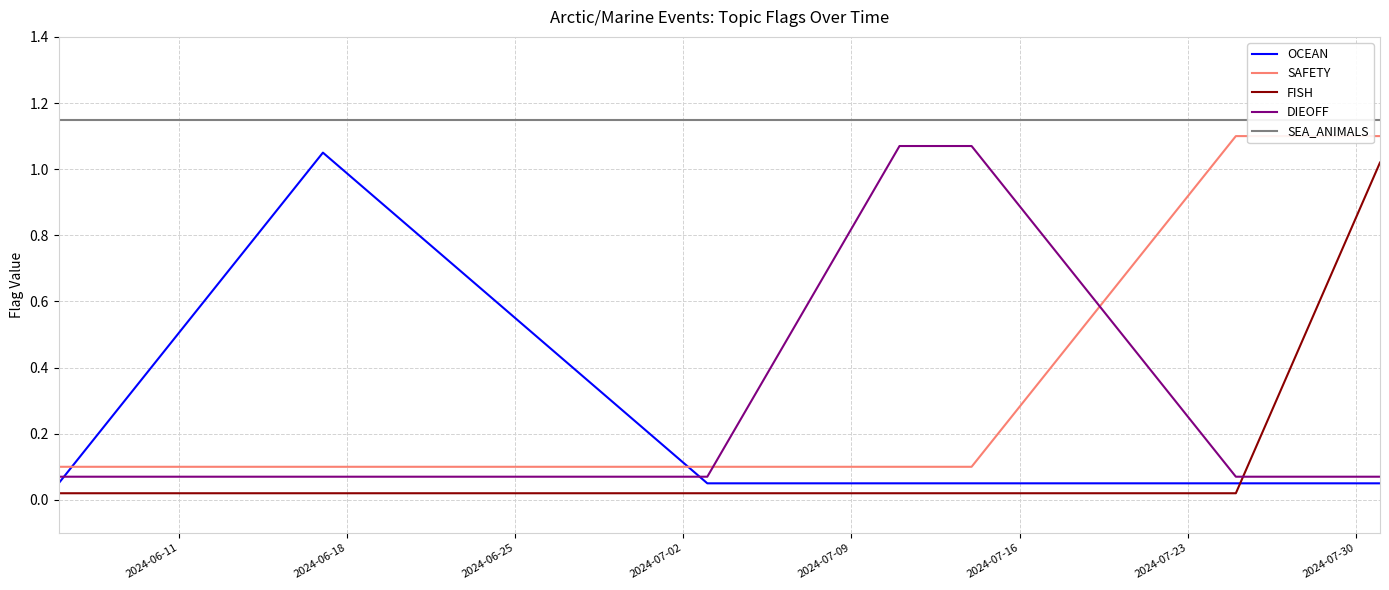

How many times do OCEAN and FISH cross each other?

1